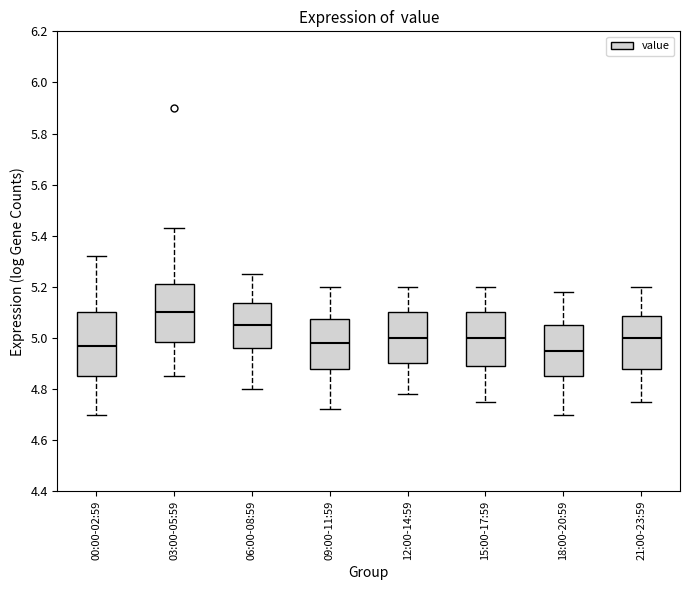

Reading left to right, read every box against the y-axis: the position of its median line, the range the box covers, and the ends of its whiskers. The values are not printed on the chart, so give them approximately, as read against the axis.

00:00-02:59: median 4.98, box 4.86 to 5.10, whiskers 4.70 to 5.32
03:00-05:59: median 5.10, box 4.98 to 5.22, whiskers 4.86 to 5.44
06:00-08:59: median 5.06, box 4.96 to 5.14, whiskers 4.80 to 5.26
09:00-11:59: median 4.98, box 4.88 to 5.08, whiskers 4.72 to 5.20
12:00-14:59: median 5.00, box 4.90 to 5.10, whiskers 4.78 to 5.20
15:00-17:59: median 5.00, box 4.90 to 5.10, whiskers 4.76 to 5.20
18:00-20:59: median 4.96, box 4.86 to 5.06, whiskers 4.70 to 5.18
21:00-23:59: median 5.00, box 4.88 to 5.08, whiskers 4.76 to 5.20